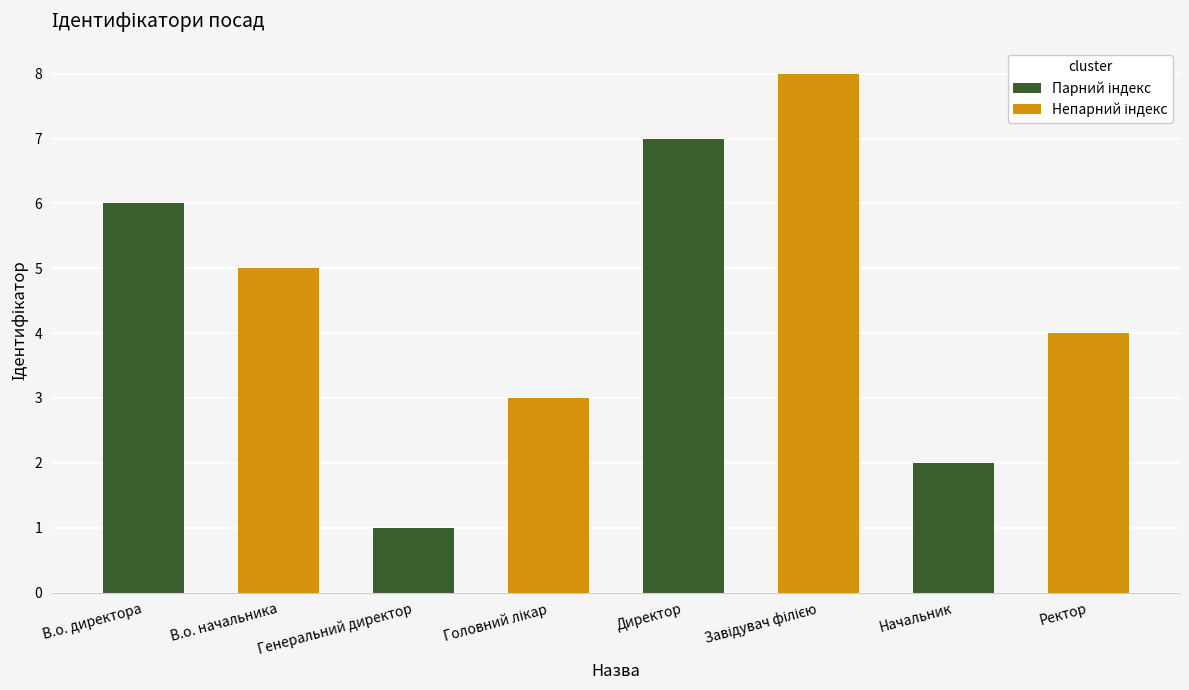

What is the maximum value shown in the chart?

8